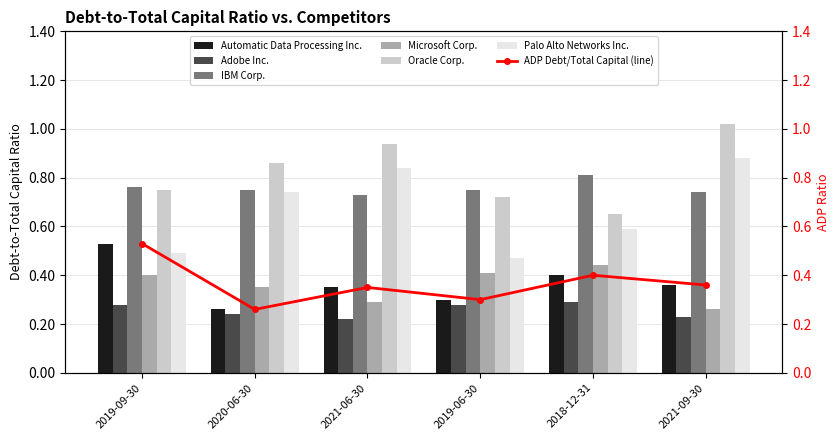

What is the label of the 3rd bar from the left?

2021-06-30